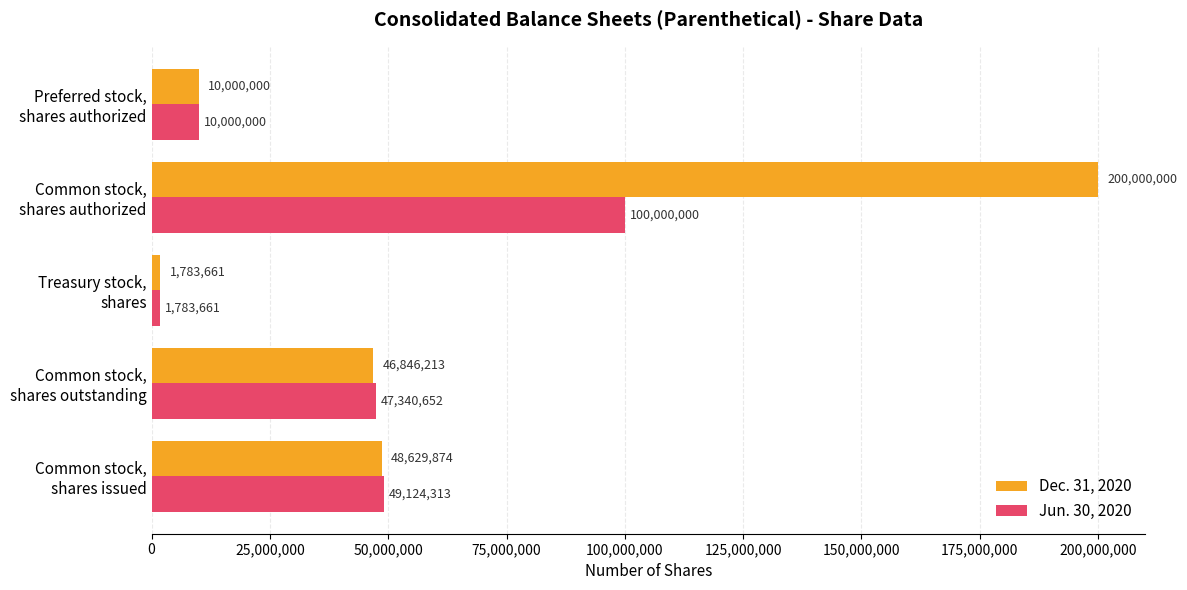

What is the difference between the maximum and minimum values in the Dec. 31, 2020 series?

198216339